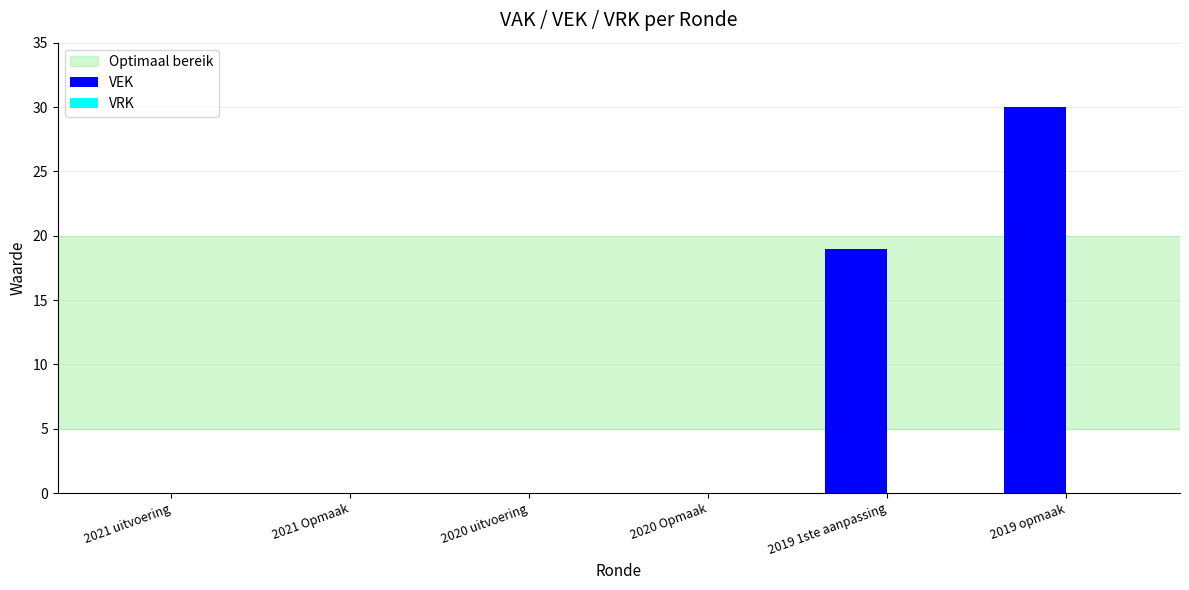

What is the sum of all values?

49